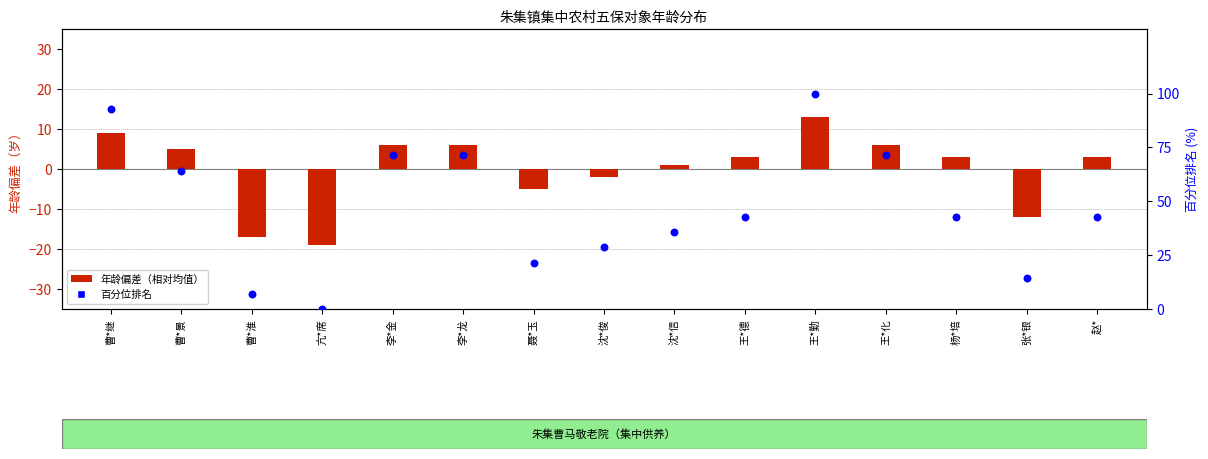

Which series has the largest Y range (max minus min)?

百分位排名